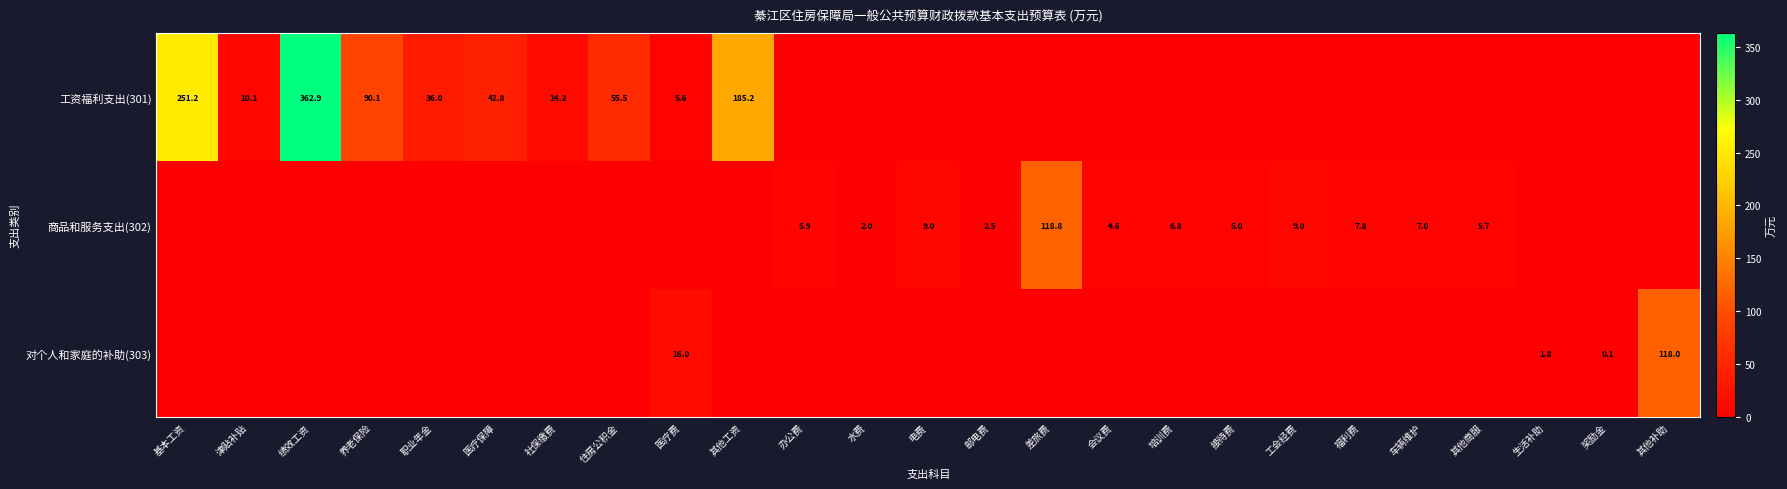

The value of 商品和服务支出(302) at 接待费 is 5.0. True or false?

True